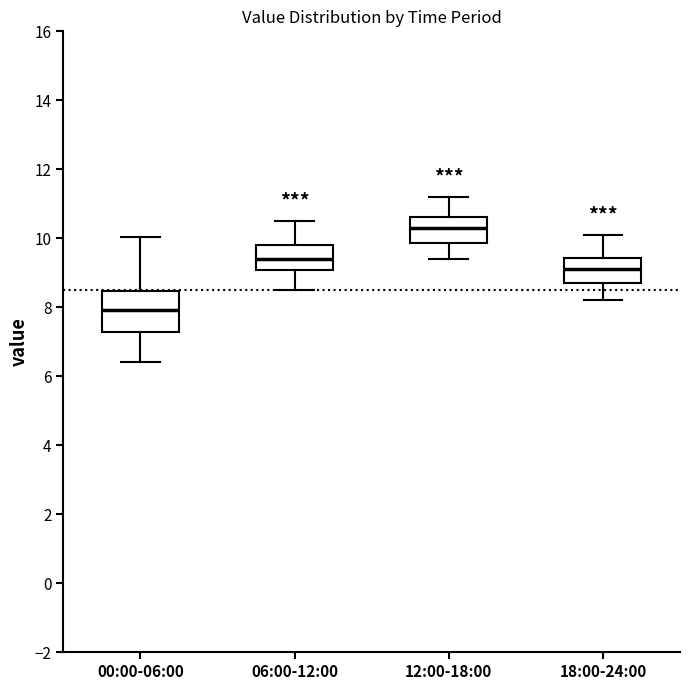

Where does the median line of the box for 12:00-18:00 sit on the y-axis? The values are not printed on the chart, so give them approximately, as read against the axis.

10.4